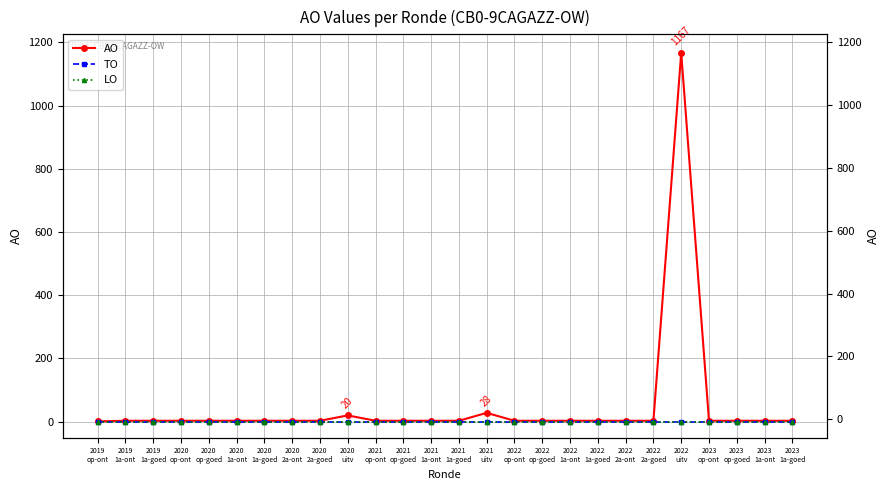

At how many categories does at least one series exceed 370?

1